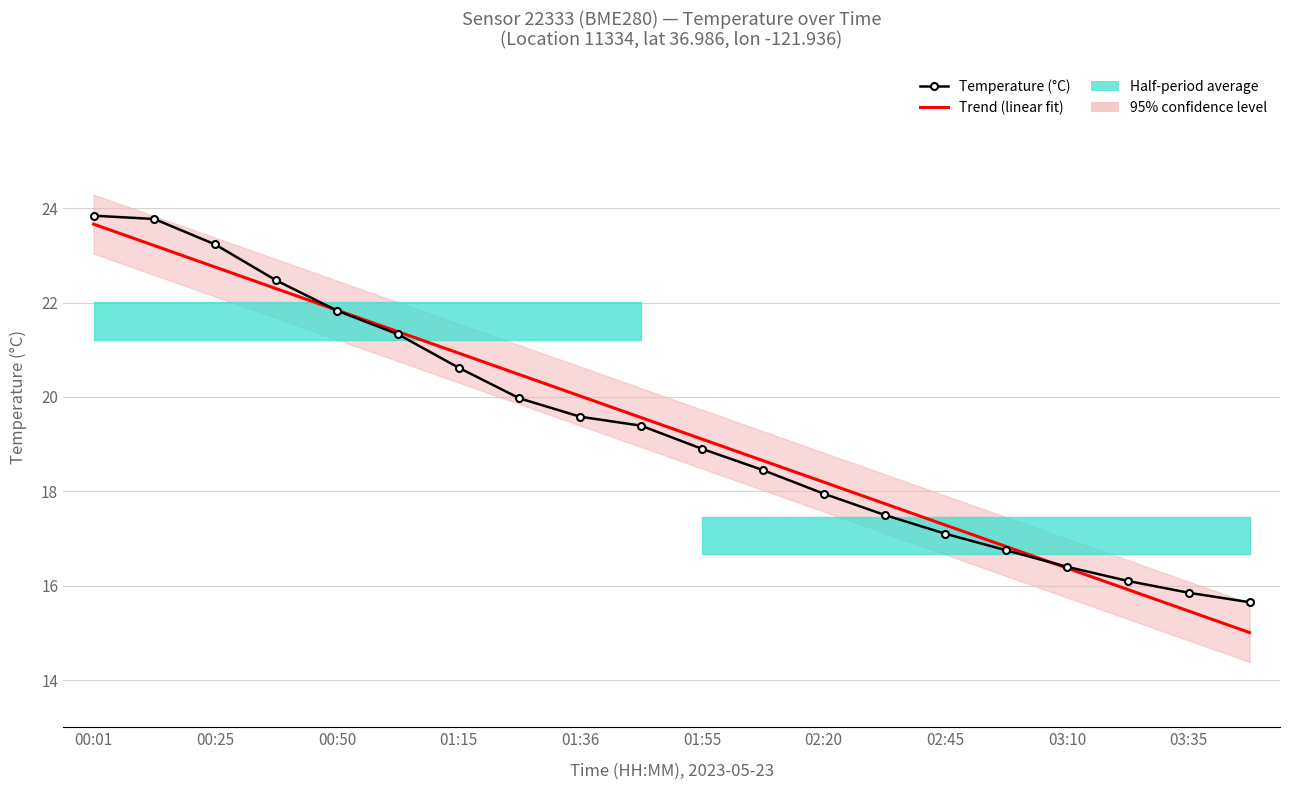

Between 19 and 02:20, which is larger?

02:20